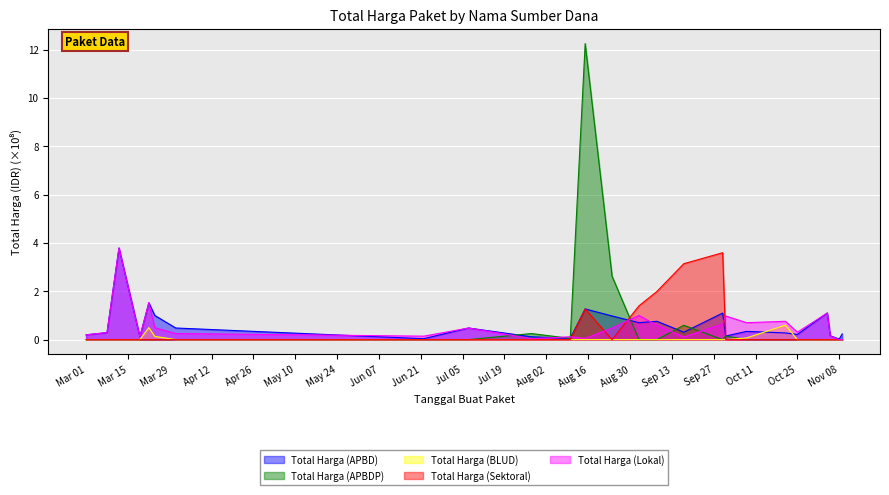

The Total Harga (BLUD) series shows 0.2 at 2022-06-22. True or false?

False